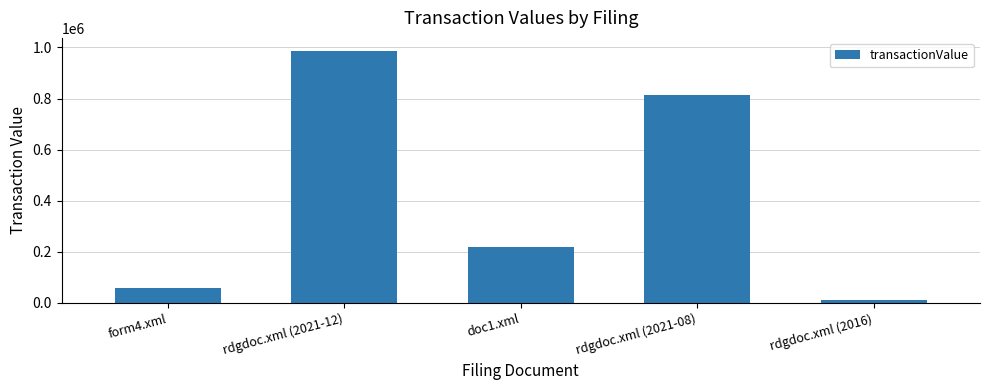

Rank the categories by value from lowest to highest.

rdgdoc.xml (2016), form4.xml, doc1.xml, rdgdoc.xml (2021-08), rdgdoc.xml (2021-12)